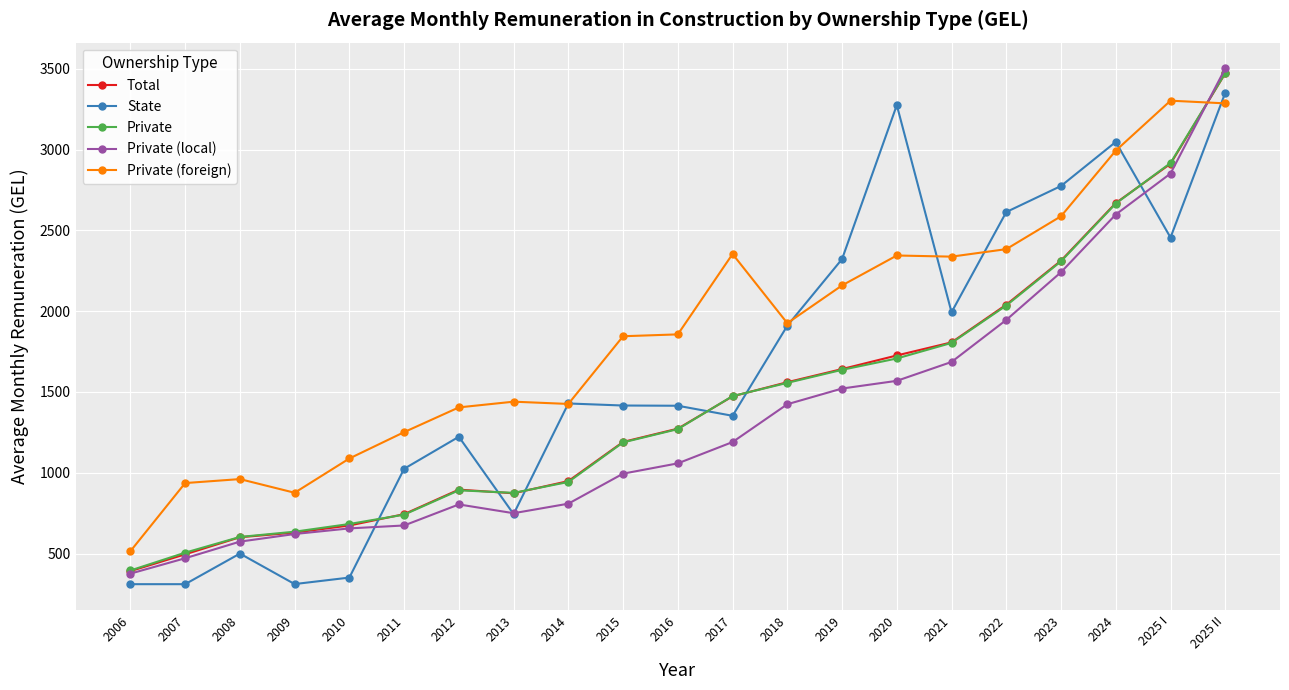

Is it true that State equals 202.5 at 2009?

False